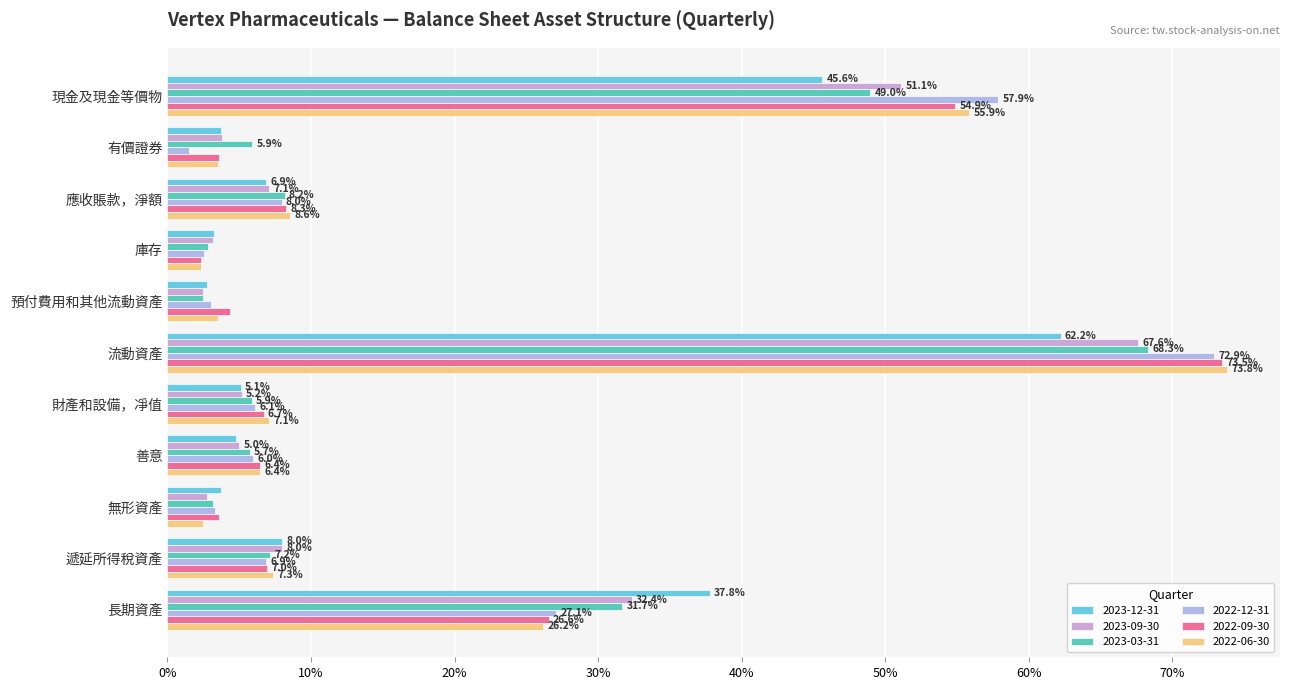

What is the sum of the 2022-06-30 values at 遞延所得稅資產 and 預付費用和其他流動資產?

0.1